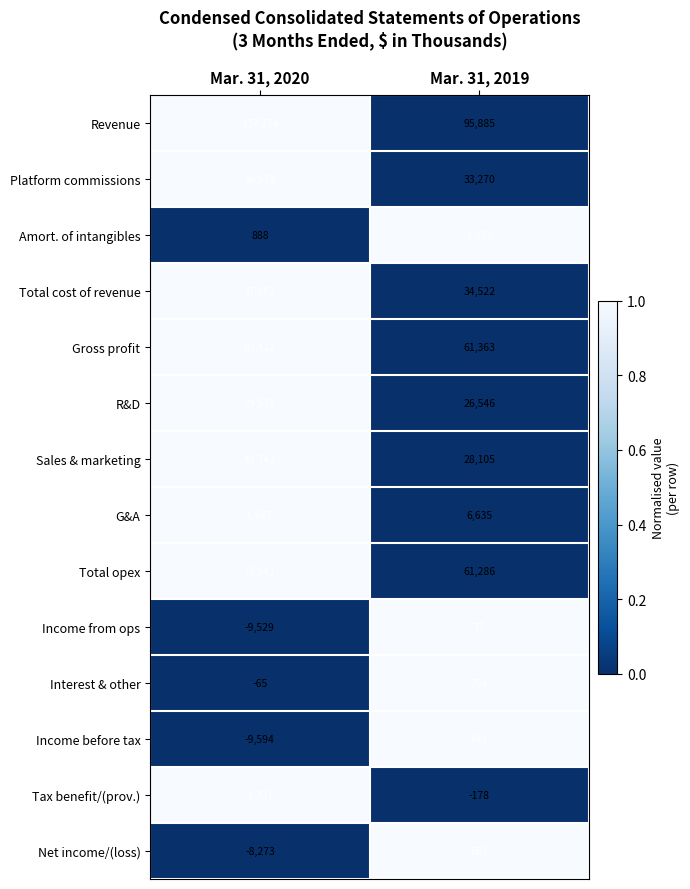

The Total opex series shows 78941 at Mar. 31, 2020. True or false?

True